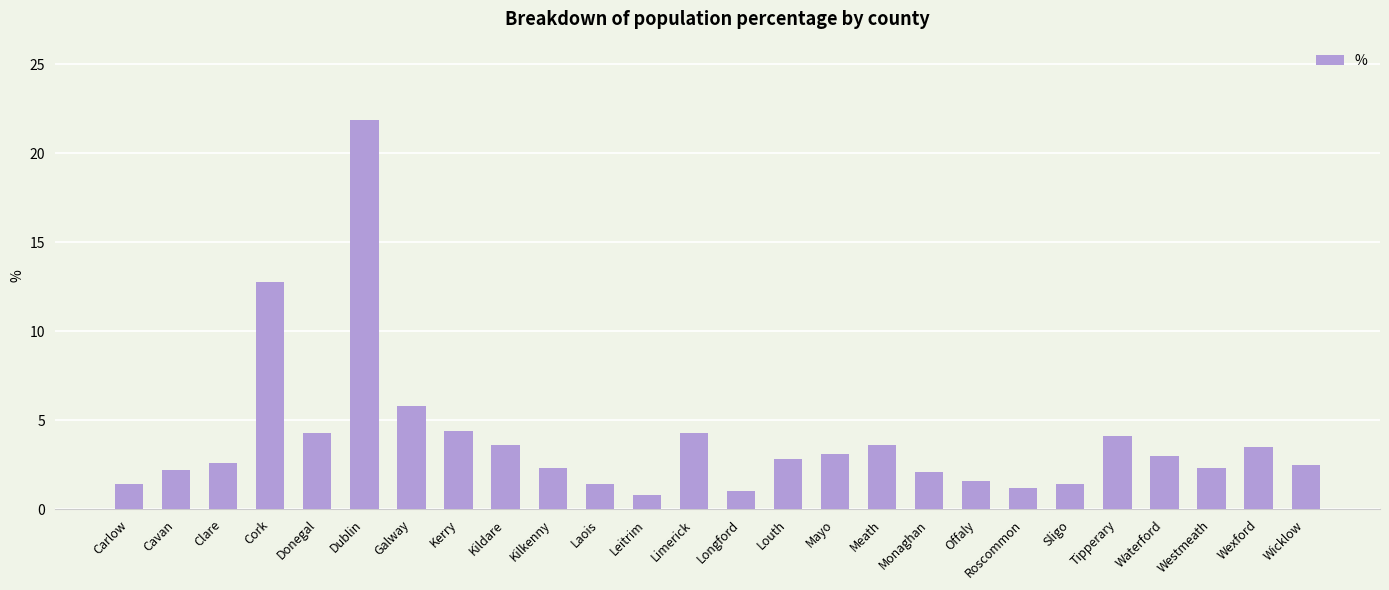

How many distinct data groups are displayed?

1